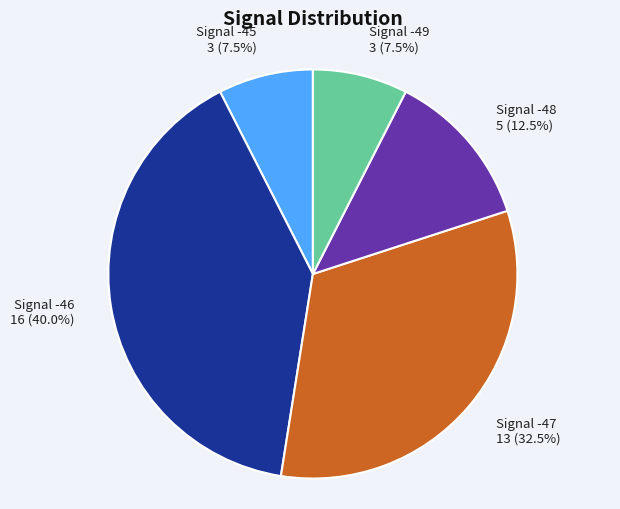

What is the largest slice in the pie chart?

Signal -46